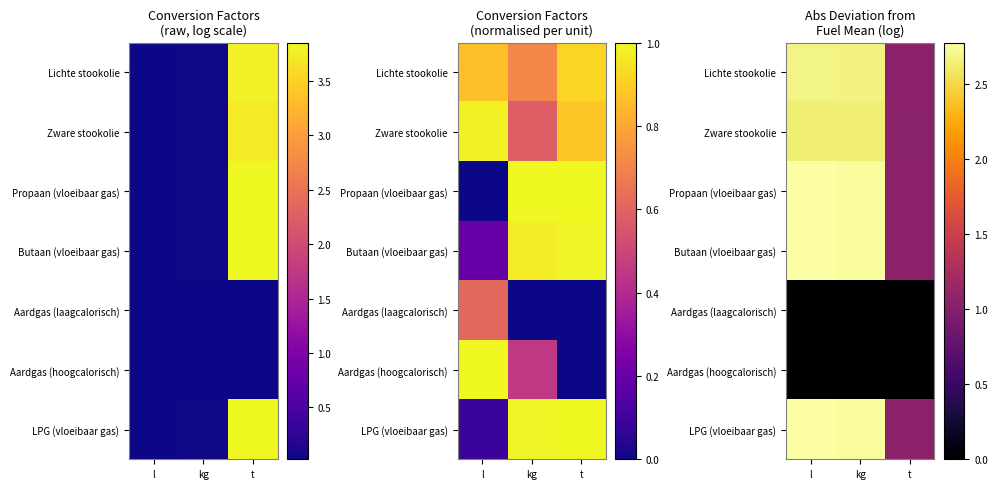

Is the value of Aardgas (laagcalorisch) at l greater than the value of Lichte stookolie at kg?

No